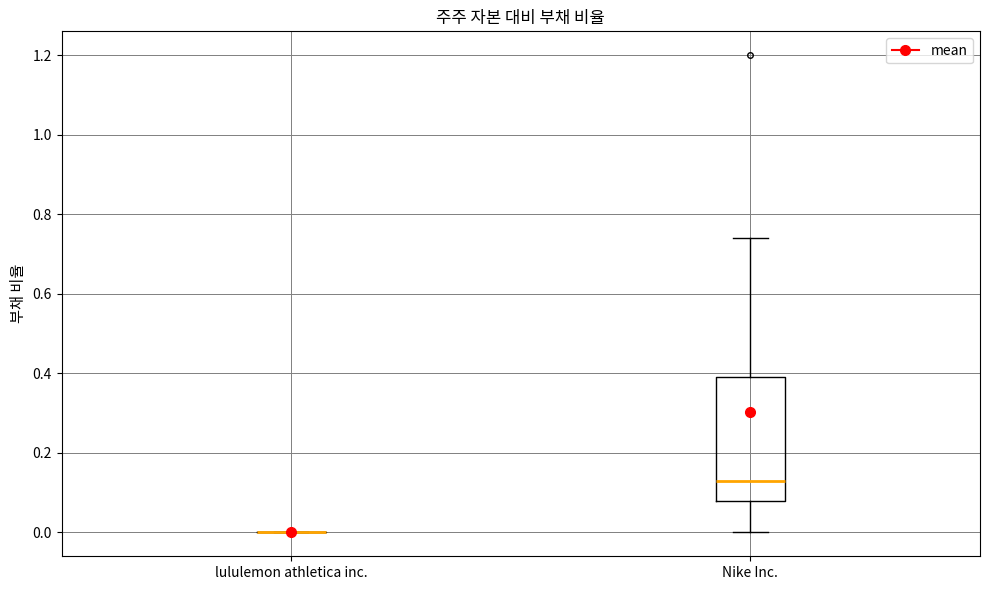

Which box is the tallest, from its lower edge to its upper edge?

Nike Inc.